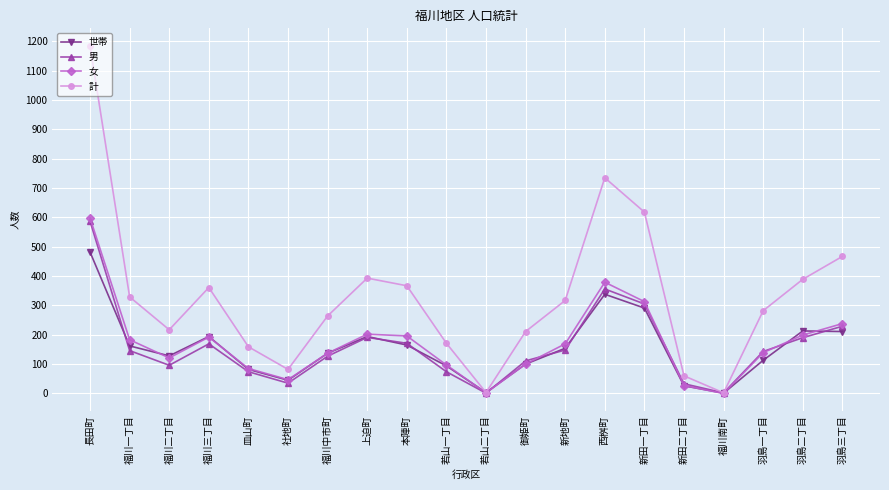

What is the total value across all series at 西桝町?

1808